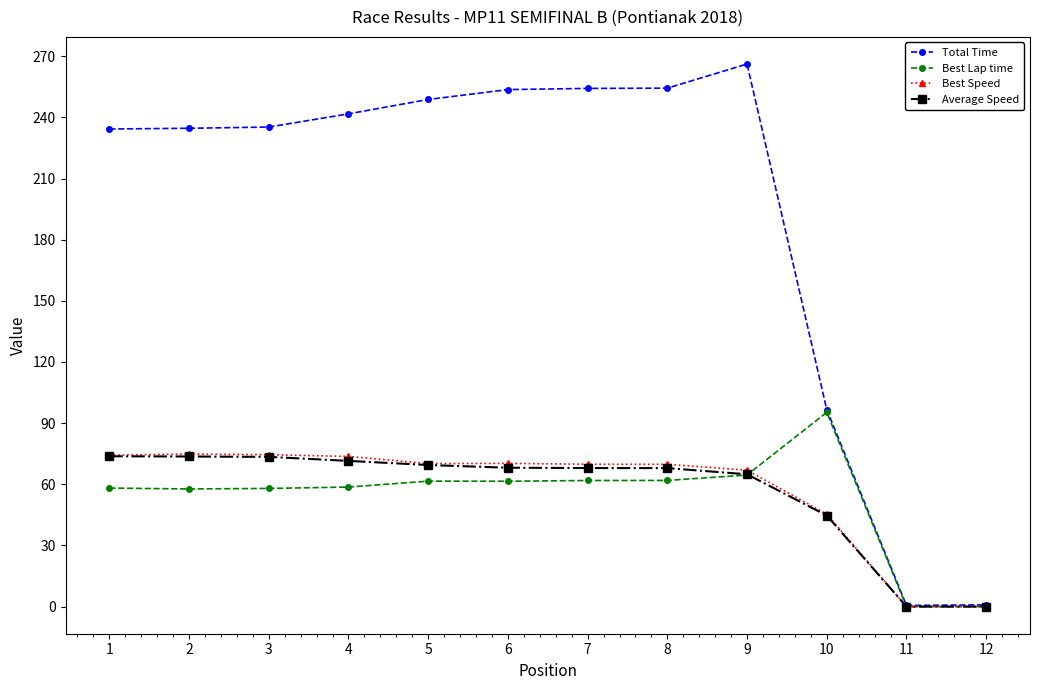

How many data points in Best Lap time are less than 61?

6